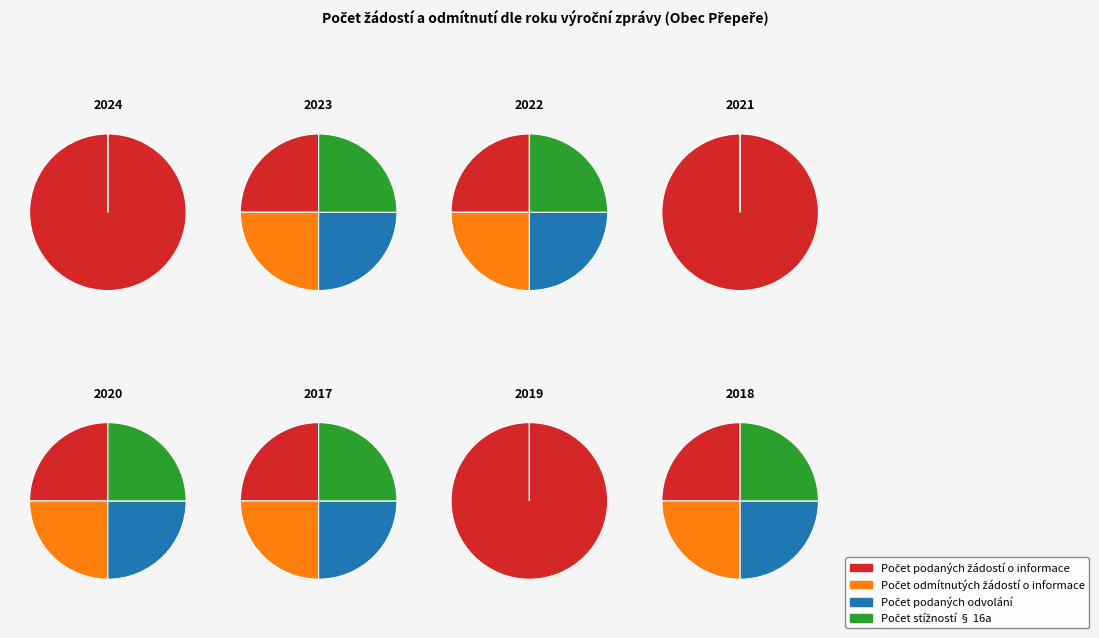

Which series has the largest range (max minus min)?

Počet podaných žádostí o informace